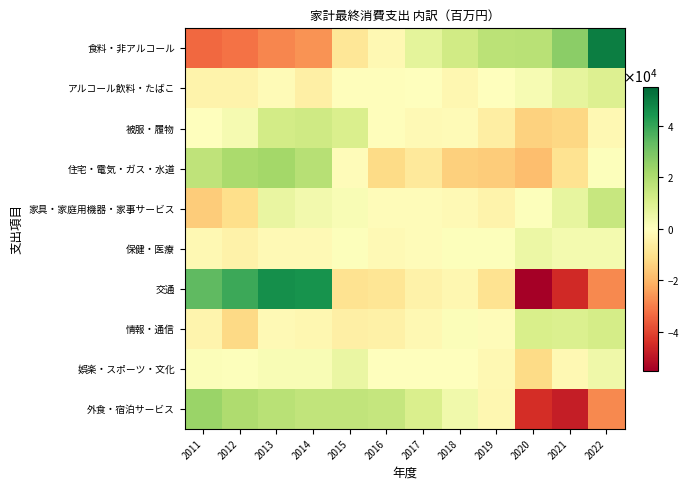

At which category is the sum across all series the highest?

2013